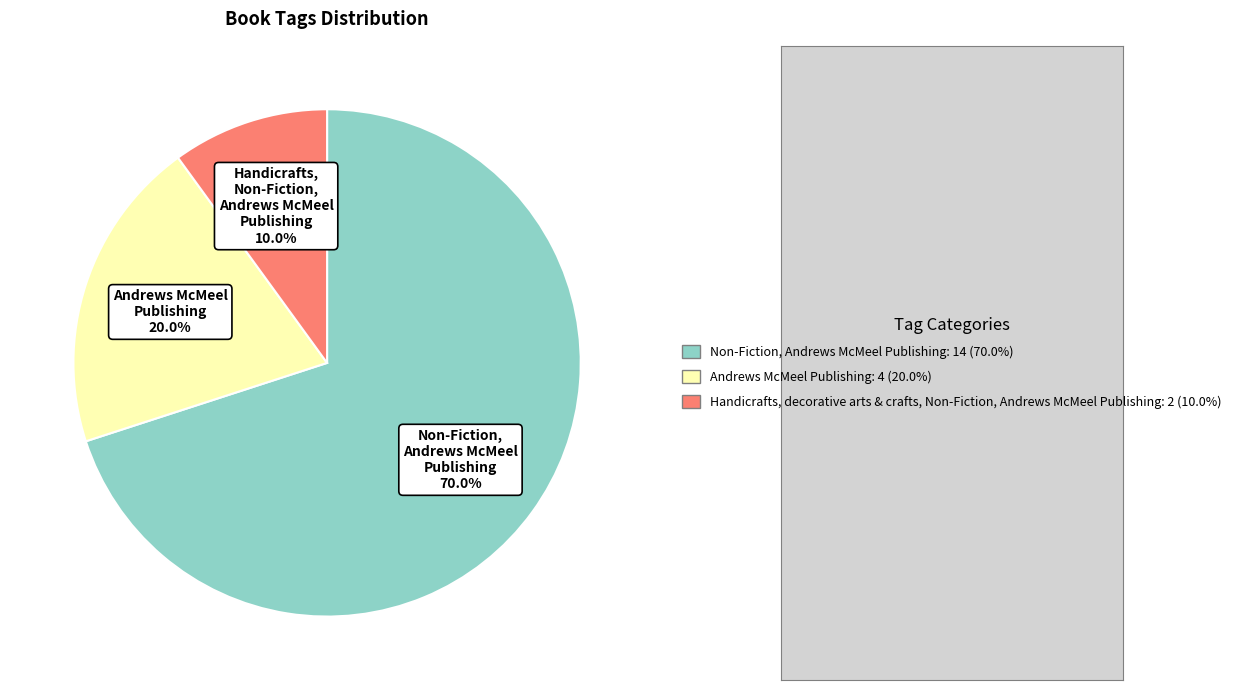

Does any single category account for the majority?

Yes